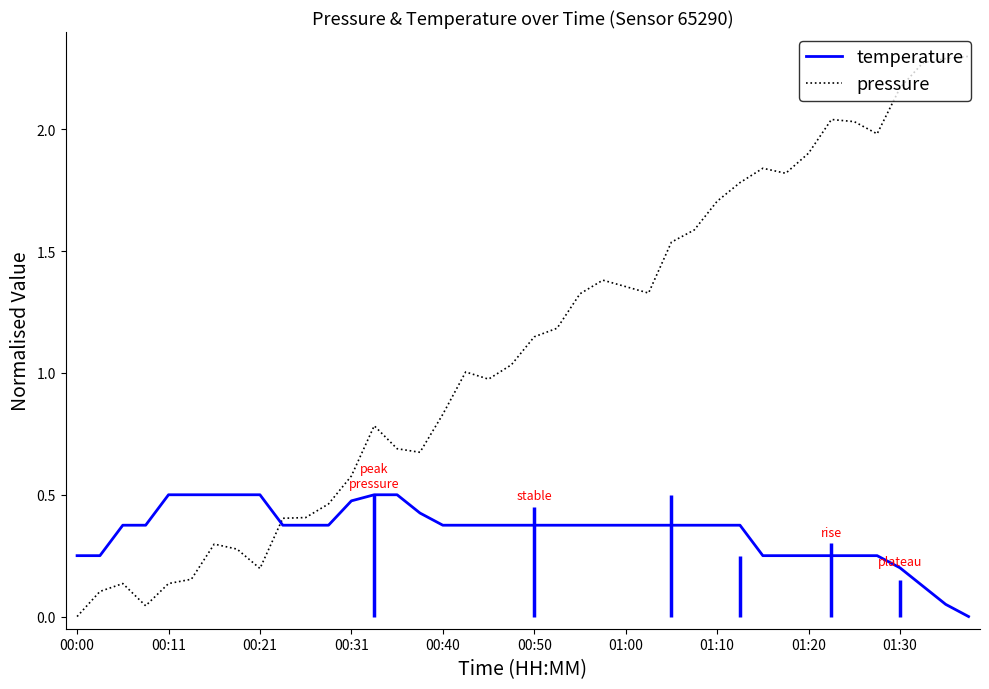

Which category has the highest value across all series?

39